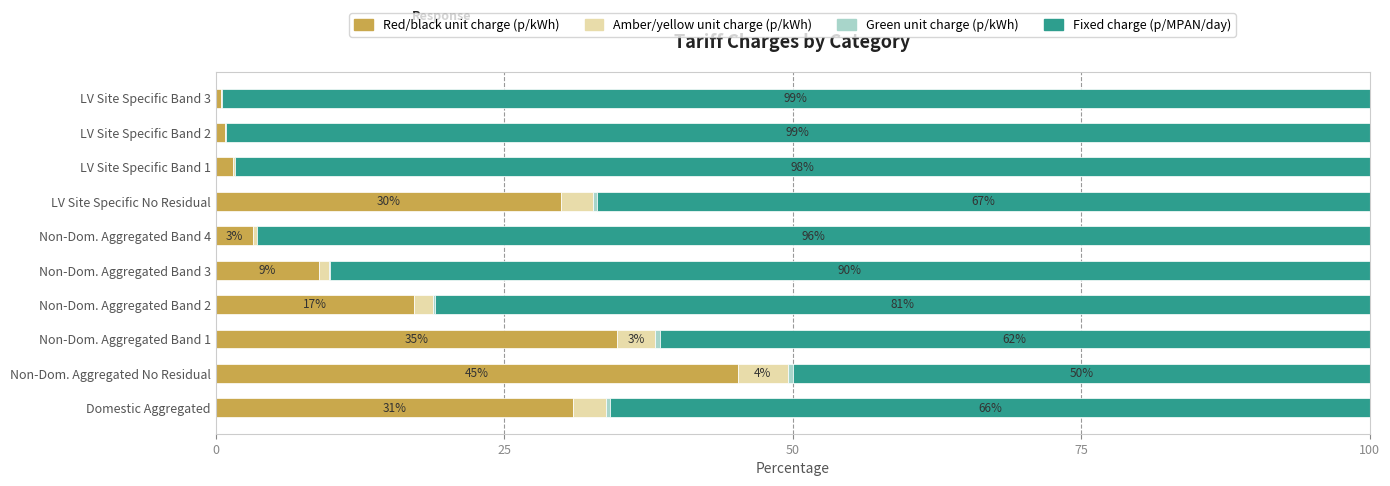

At which label does Red/black unit charge (p/kWh) reach its peak?

Non-Dom. Aggregated No Residual